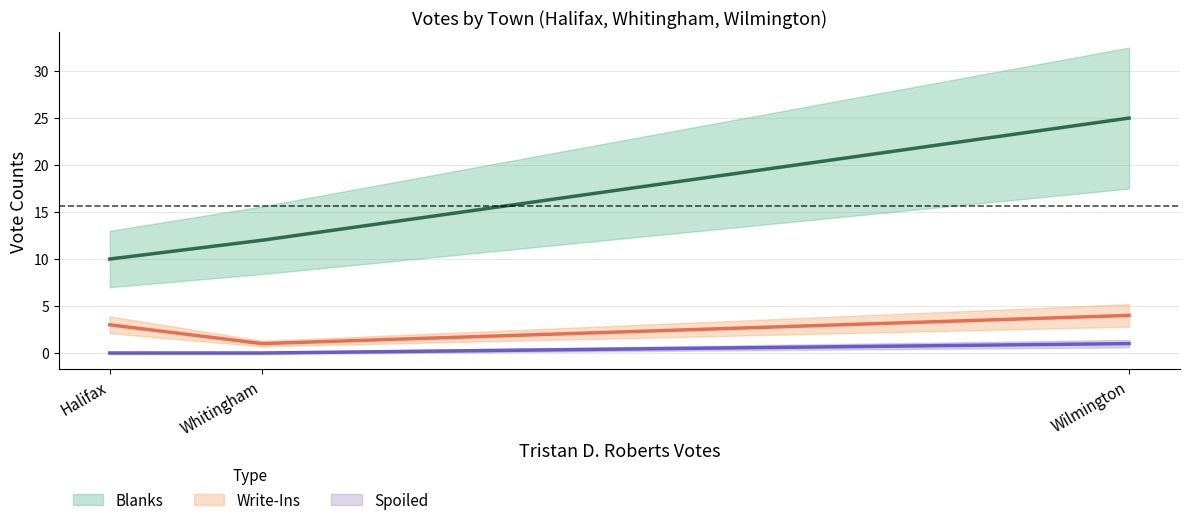

Between Halifax and Wilmington, which is larger?

Wilmington